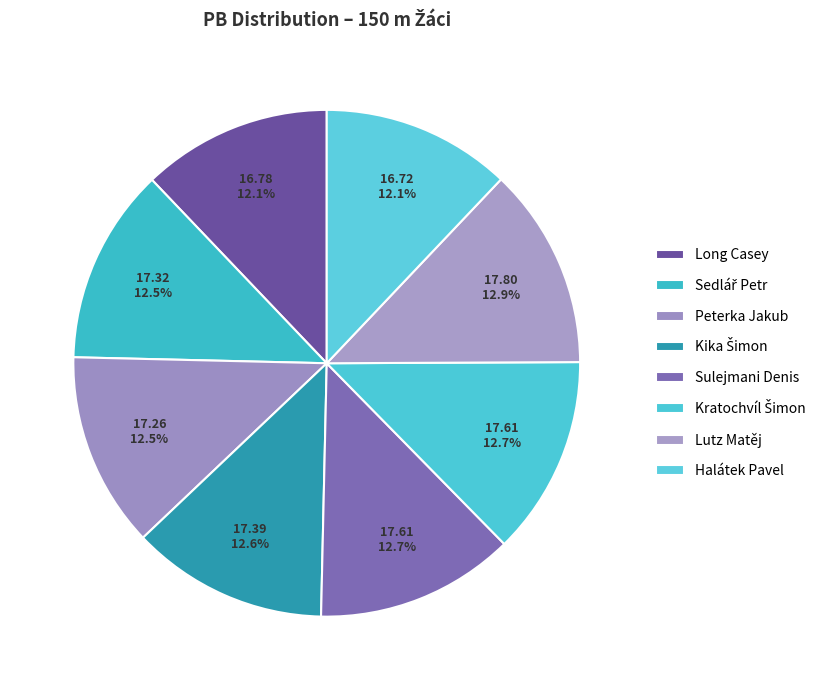

How many slices are in this pie chart?

8